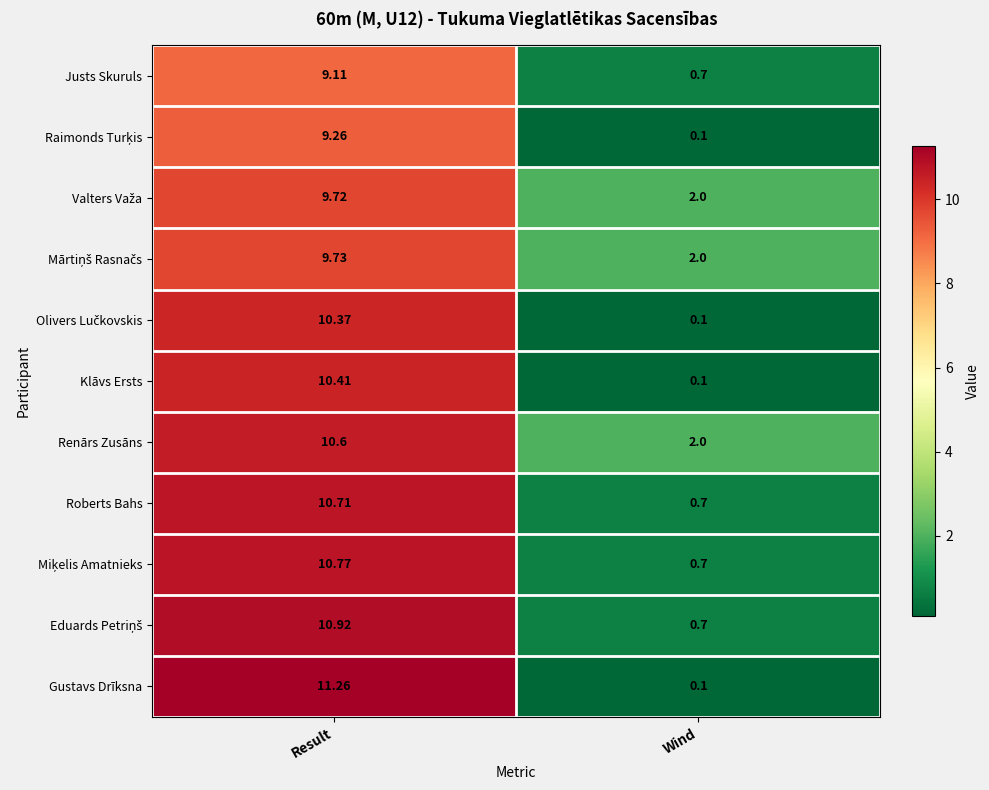

At which label does Gustavs Drīksna reach its peak?

Result